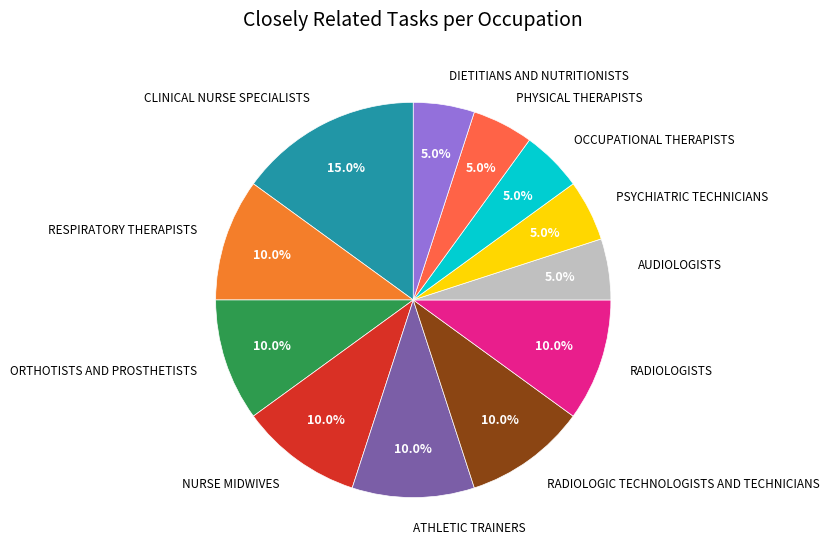

Is there a majority slice in this chart?

No